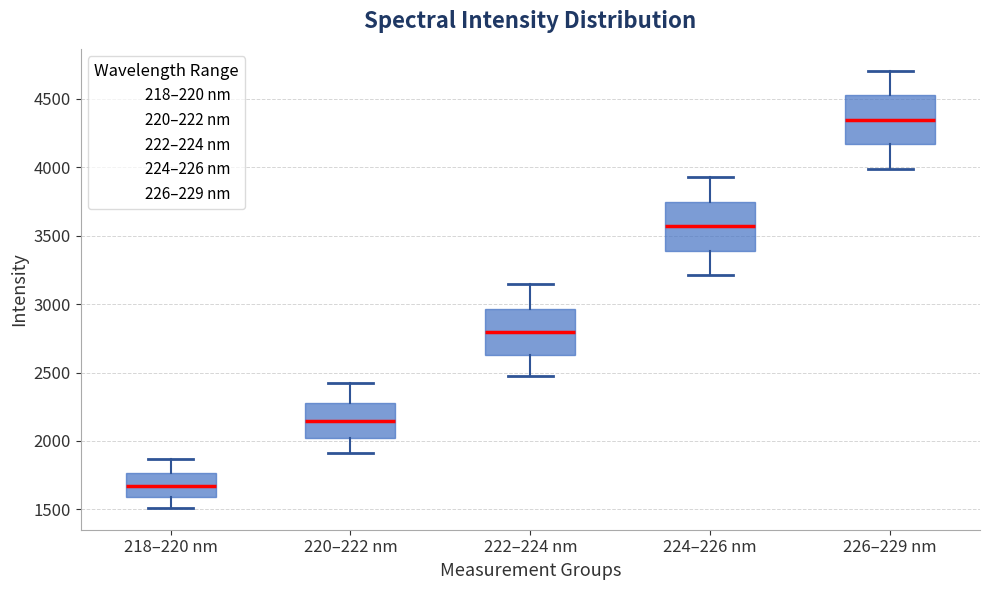

Where does the lower whisker of the box for 226–229 nm end on the y-axis? The values are not printed on the chart, so give them approximately, as read against the axis.

4000